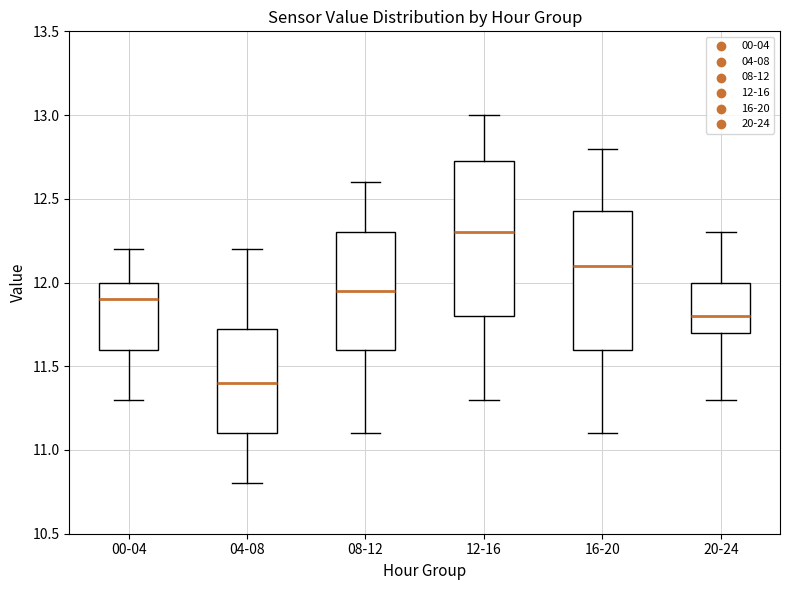

Which box is the tallest, from its lower edge to its upper edge?

12-16